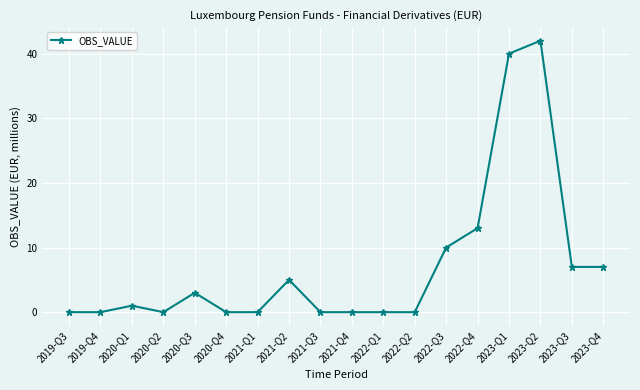

What is the approximate value at 2023-Q2, to the nearest 10?

40